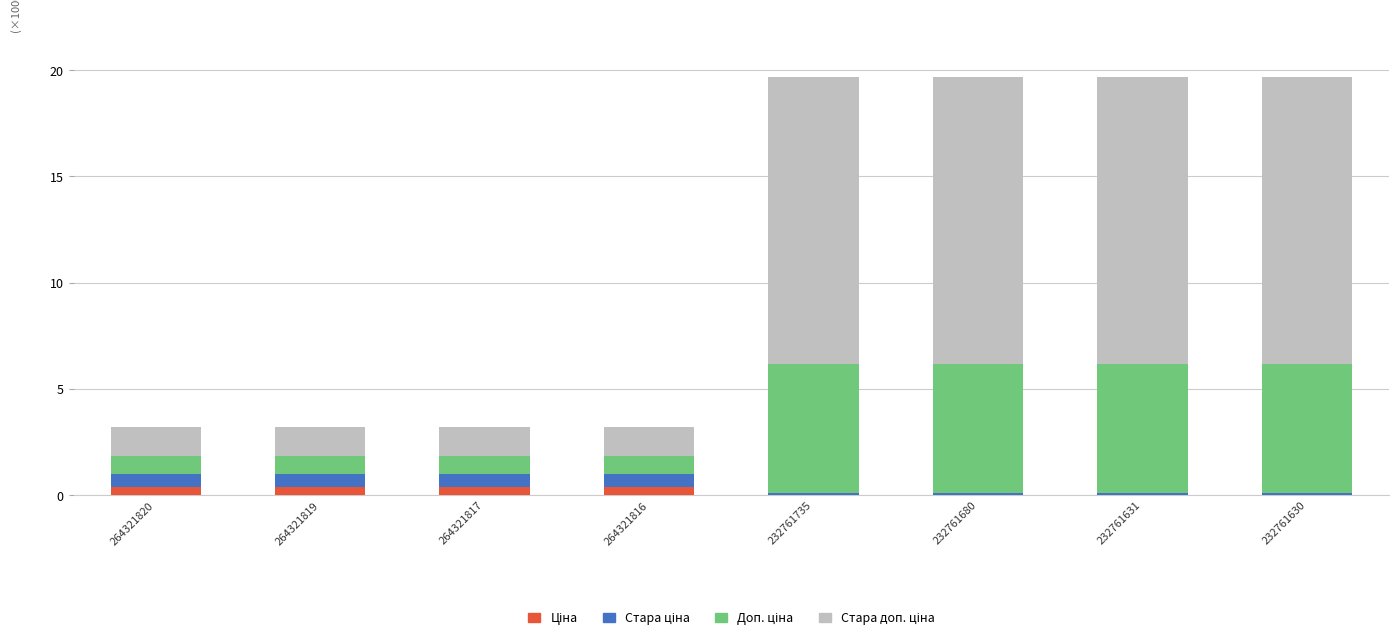

How many data points does each series have?

8